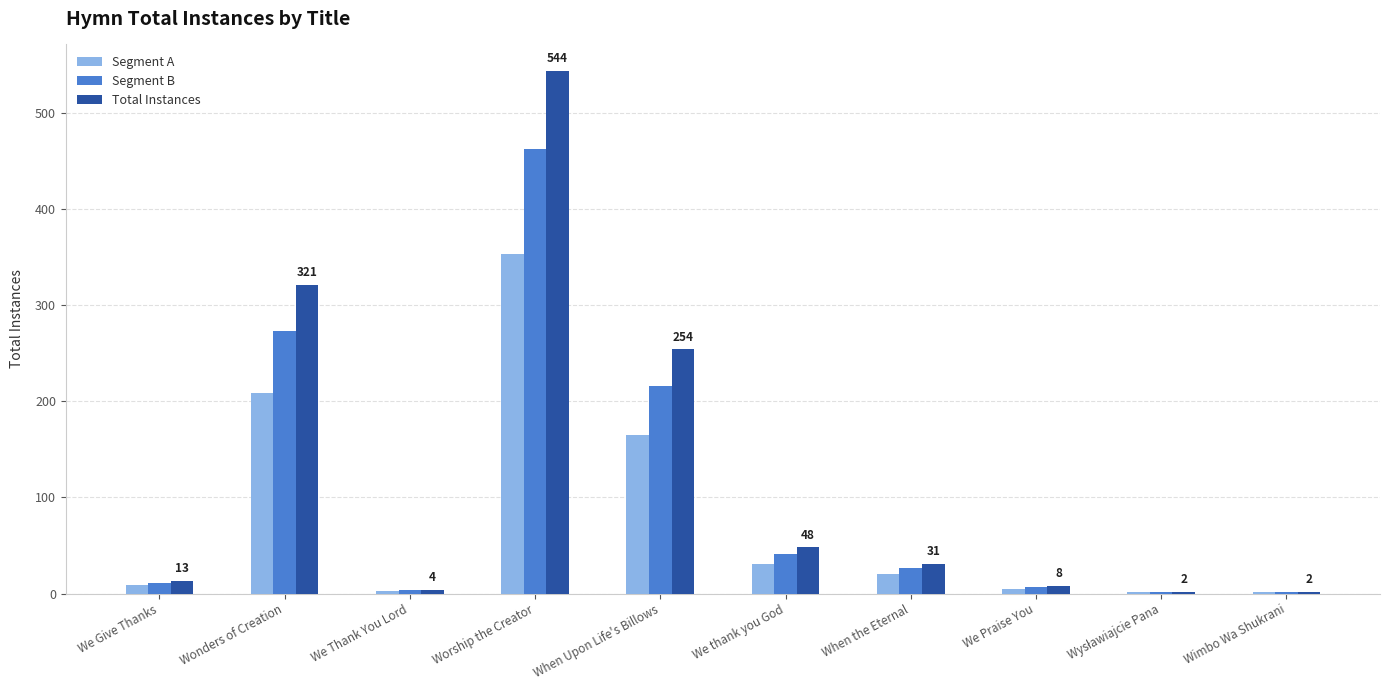

What is the greatest value displayed?

544.0